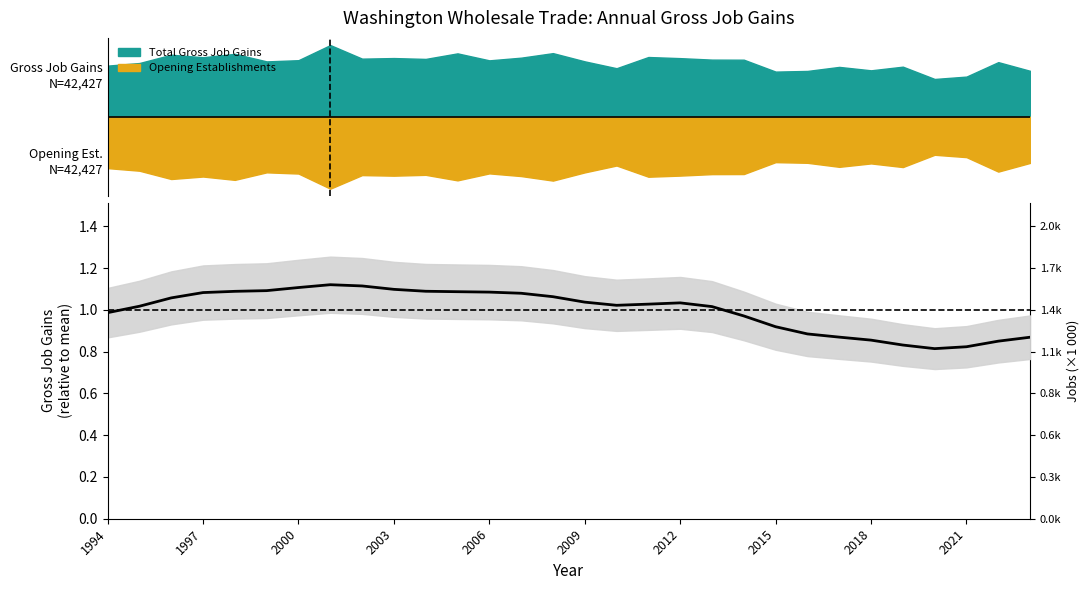

How many interior local peaks (higher than both neighbors) does the data have?

2